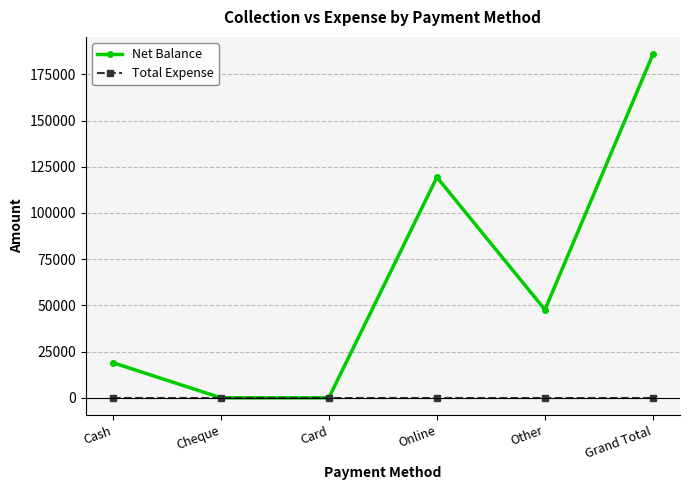

What is the difference between the highest and lowest values at Cash?

19000